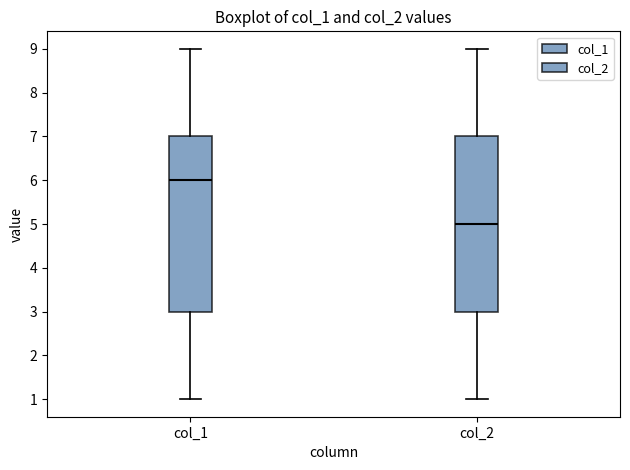

Where is the lower edge of the box for col_1 on the y-axis? The values are not printed on the chart, so give them approximately, as read against the axis.

3